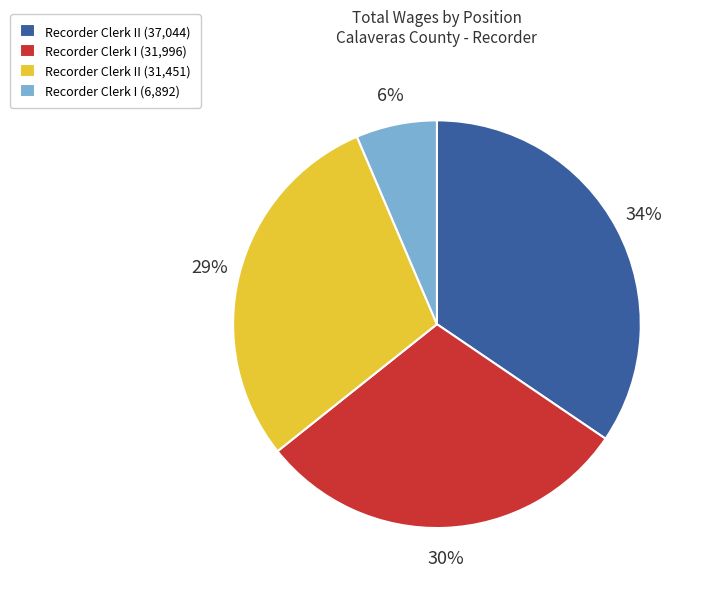

To the nearest percent, what portion does Recorder Clerk I (6,892) represent?

6%